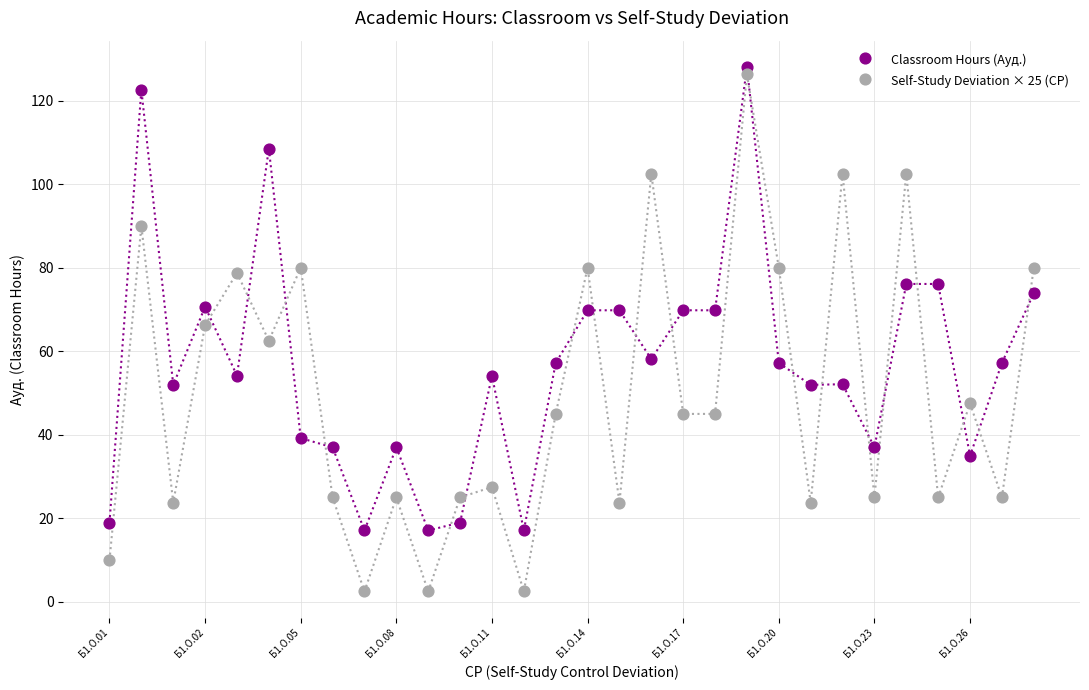

Which series has the largest Y range (max minus min)?

Self-Study Deviation × 25 (СР)